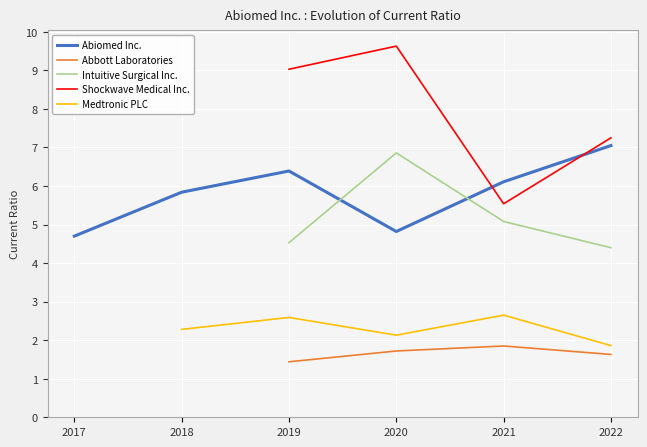

Count the Intuitive Surgical Inc. values in the range 5 to 6.

1